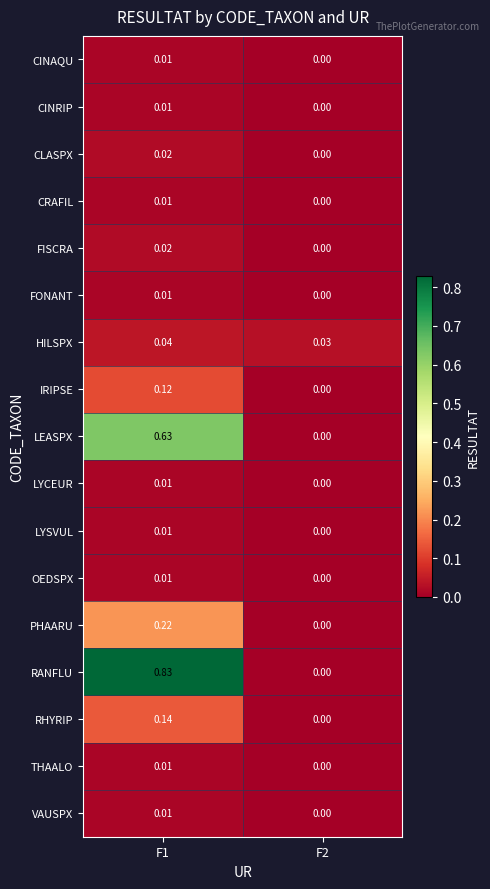

Which series has the largest total across all categories?

RANFLU